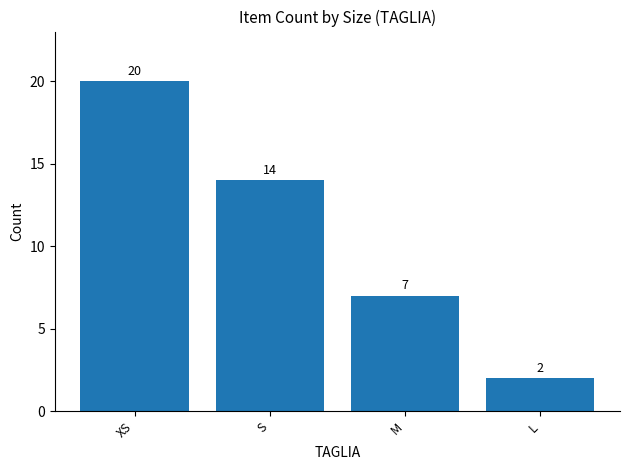

What is the approximate value at M?

7